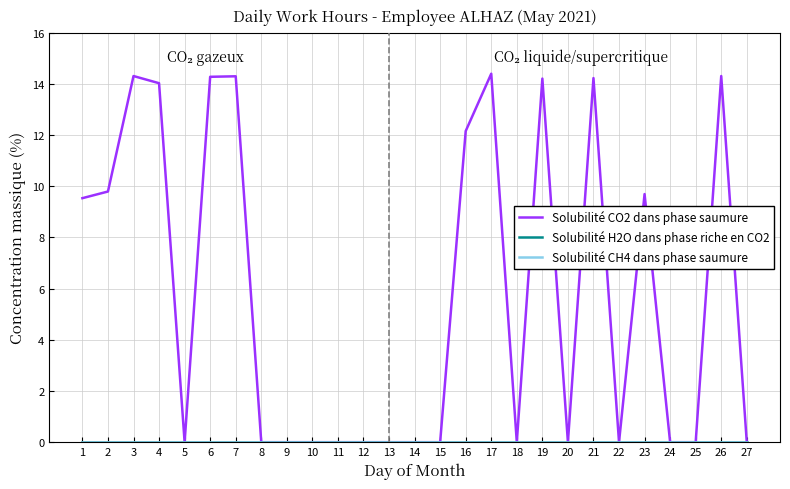

Does the chart display data point markers on the line(s)?

No